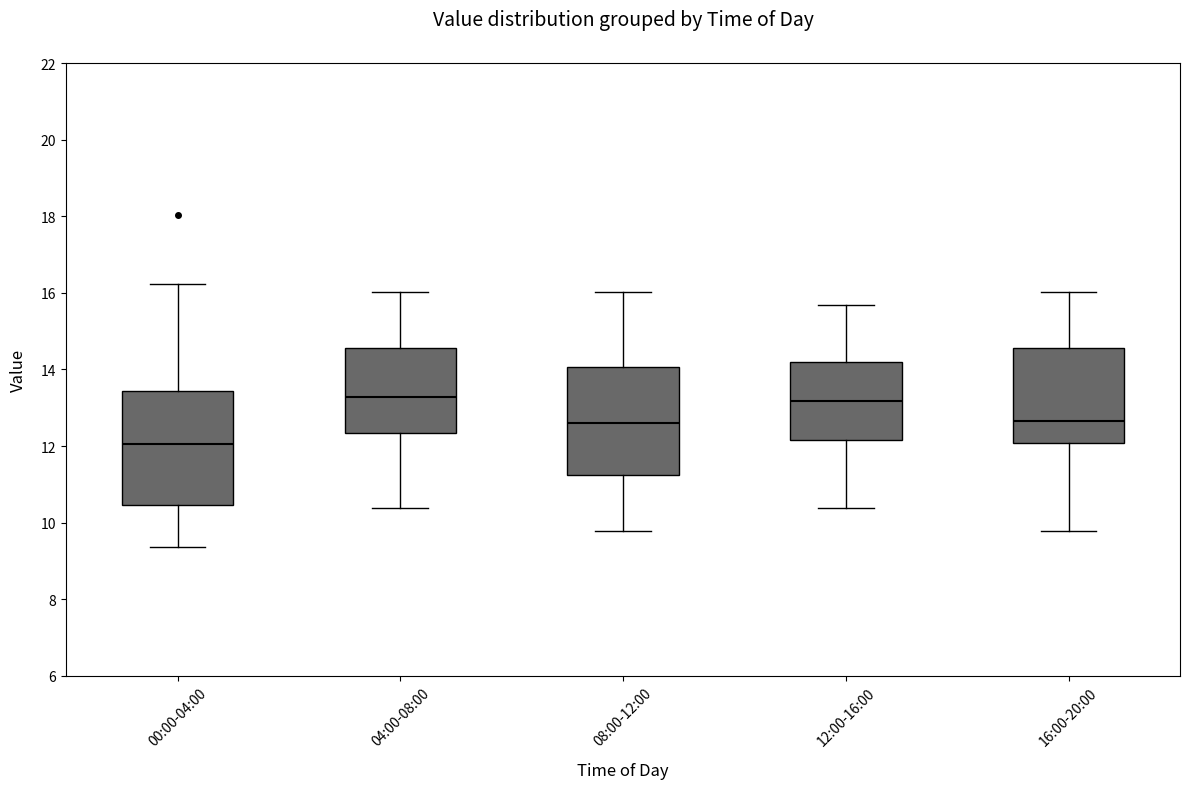

Reading left to right, transcribe this box plot: for each box, give where its median line is, the range the box spans, and where its two whiskers end, as read against the y-axis. The values are not printed on the chart, so give them approximately, as read against the axis.

00:00-04:00: median 12.0, box 10.4 to 13.4, whiskers 9.4 to 16.2
04:00-08:00: median 13.2, box 12.4 to 14.6, whiskers 10.4 to 16.0
08:00-12:00: median 12.6, box 11.2 to 14.0, whiskers 9.8 to 16.0
12:00-16:00: median 13.2, box 12.2 to 14.2, whiskers 10.4 to 15.6
16:00-20:00: median 12.6, box 12.0 to 14.6, whiskers 9.8 to 16.0